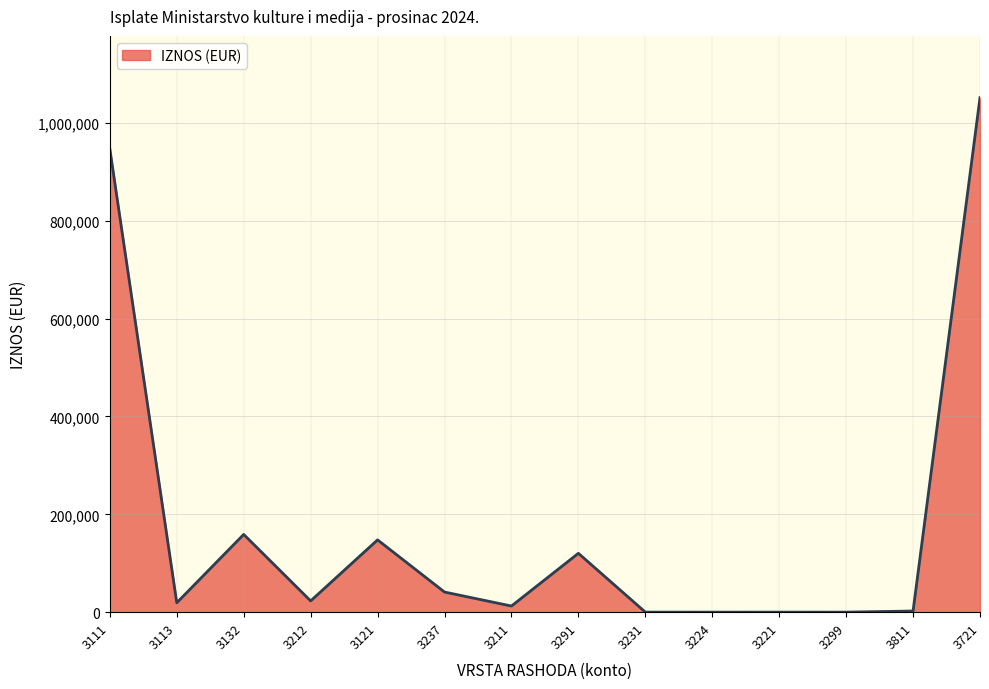

The value at 3132 is 158939.3. True or false?

True